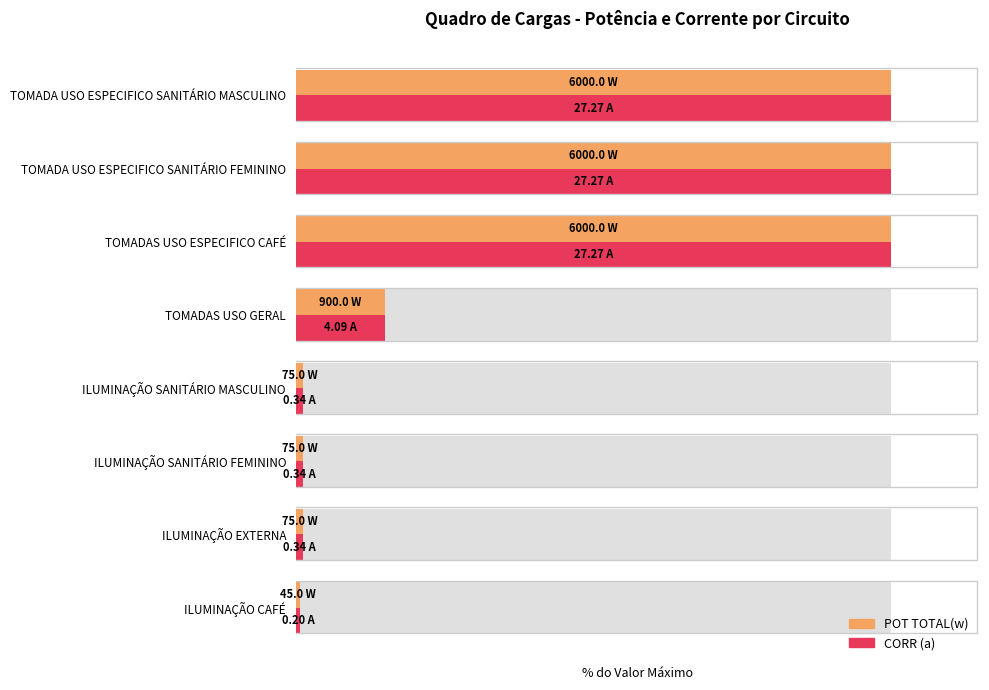

How many data points in POT TOTAL(w) are less than 15?

4